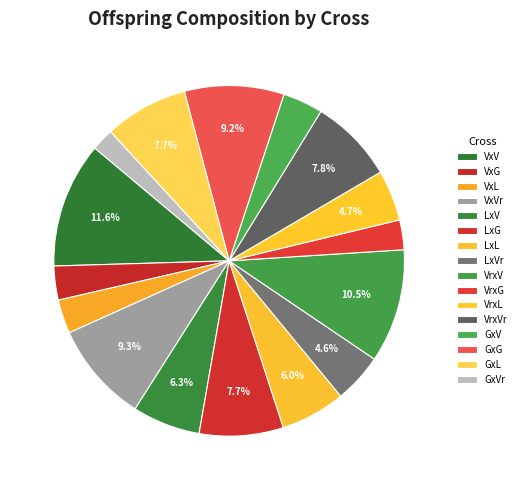

What percentage is the VrxG slice, to the nearest percent?

2%